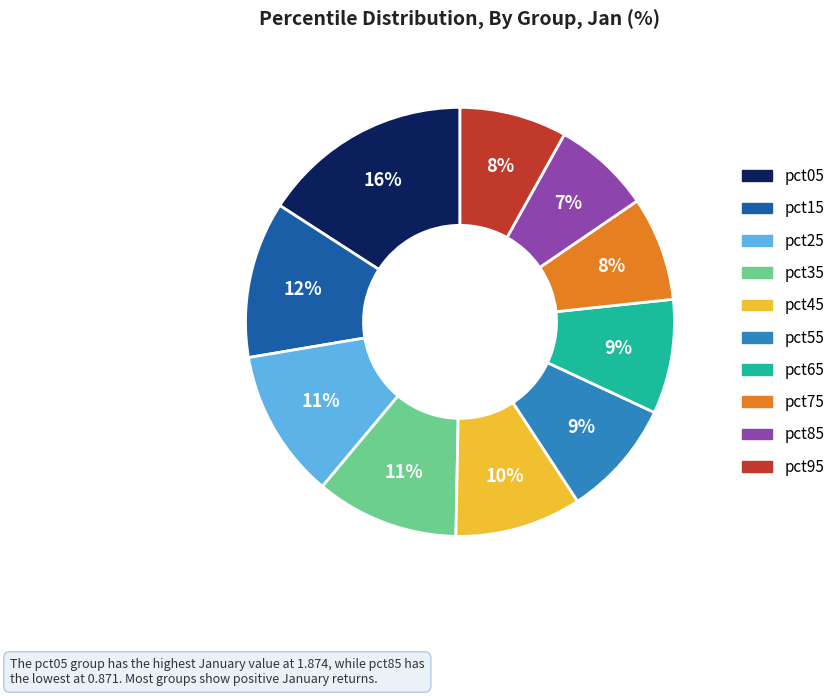

Is it true that pct85 is 14% of the pie?

False